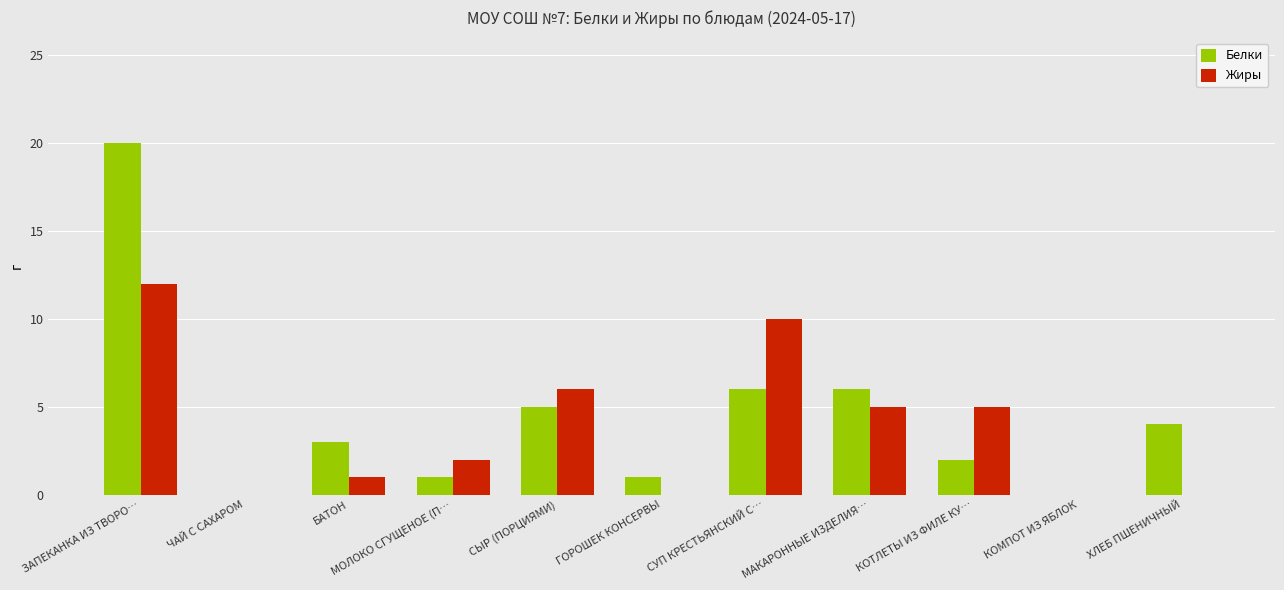

At which category is the sum across all series the highest?

ЗАПЕКАНКА ИЗ ТВОРО…